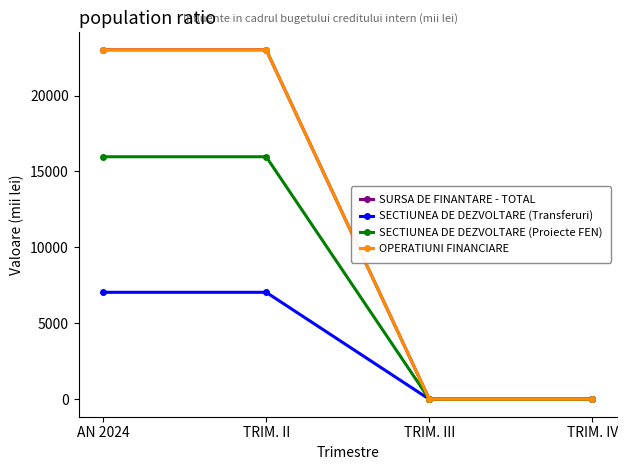

Reading left to right, extract all data points from this chart.

SURSA DE FINANTARE - TOTAL: AN 2024=23010	TRIM. II=23010	TRIM. III=0	TRIM. IV=0
SECTIUNEA DE DEZVOLTARE (Transferuri): AN 2024=7042	TRIM. II=7042	TRIM. III=0	TRIM. IV=0
SECTIUNEA DE DEZVOLTARE (Proiecte FEN): AN 2024=15968	TRIM. II=15968	TRIM. III=0	TRIM. IV=0
OPERATIUNI FINANCIARE: AN 2024=23010	TRIM. II=23010	TRIM. III=0	TRIM. IV=0